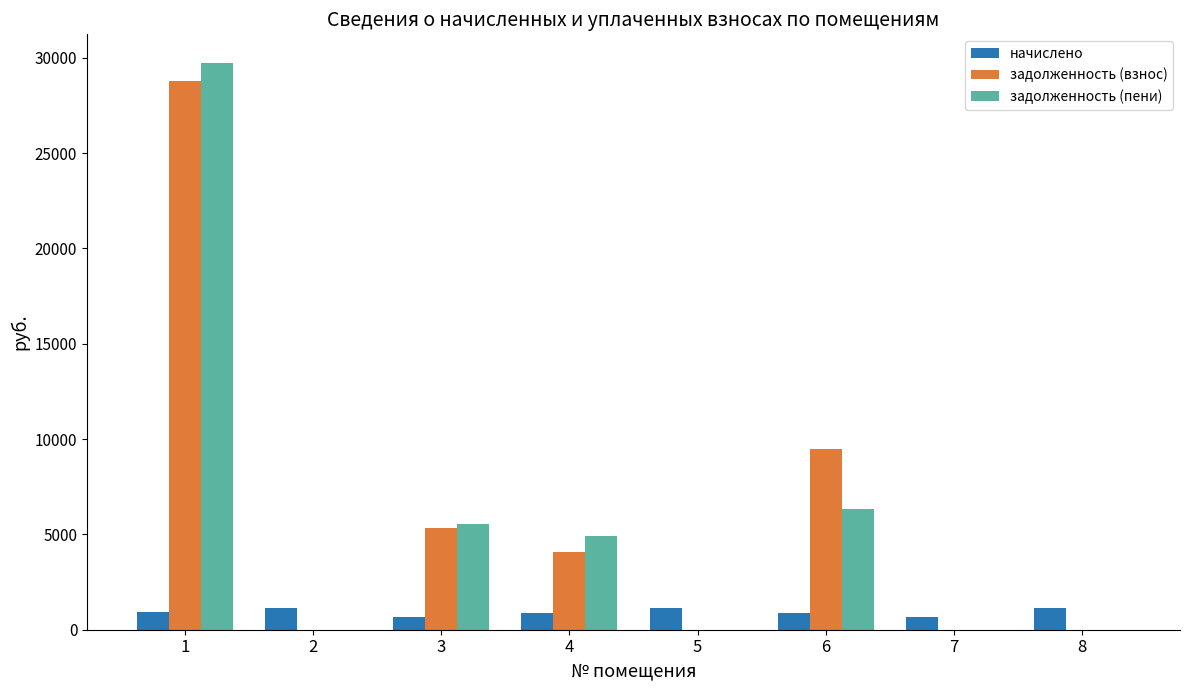

The value of задолженность (взнос) at 1 is 11291.3. True or false?

False